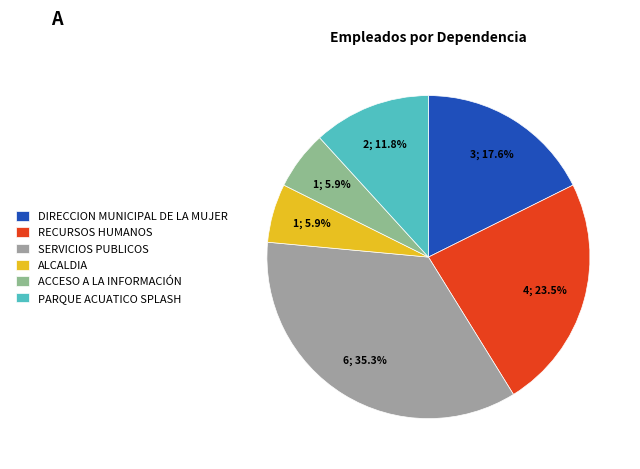

To the nearest percent, what percentage of the pie is ALCALDIA?

6%